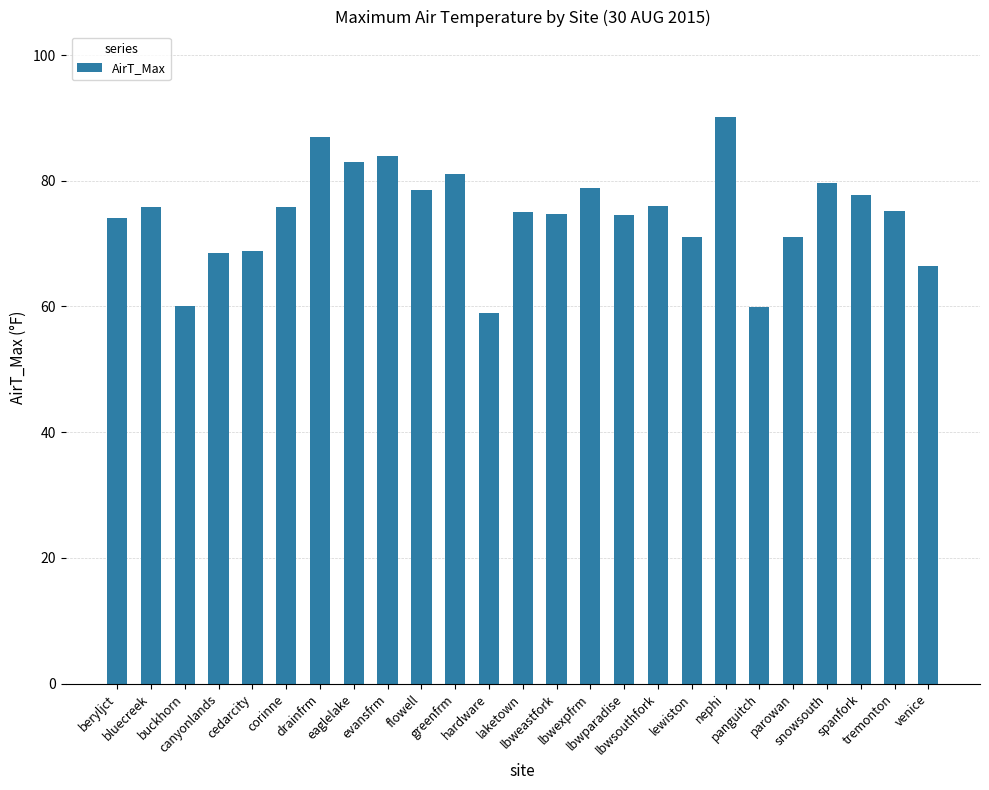

What is the sum of all values?

1865.7